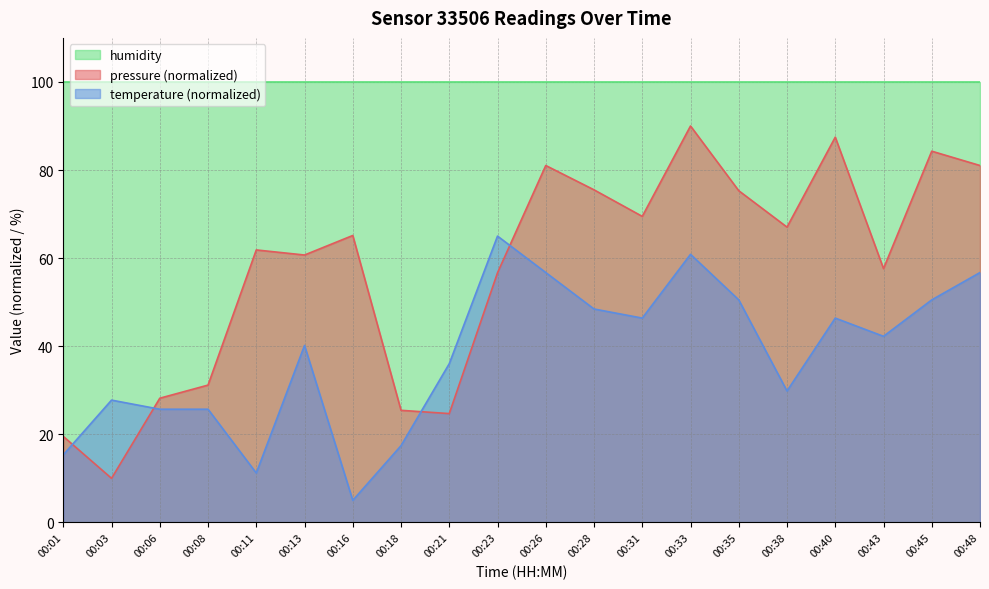

Which category has the highest value in the pressure series?

00:33